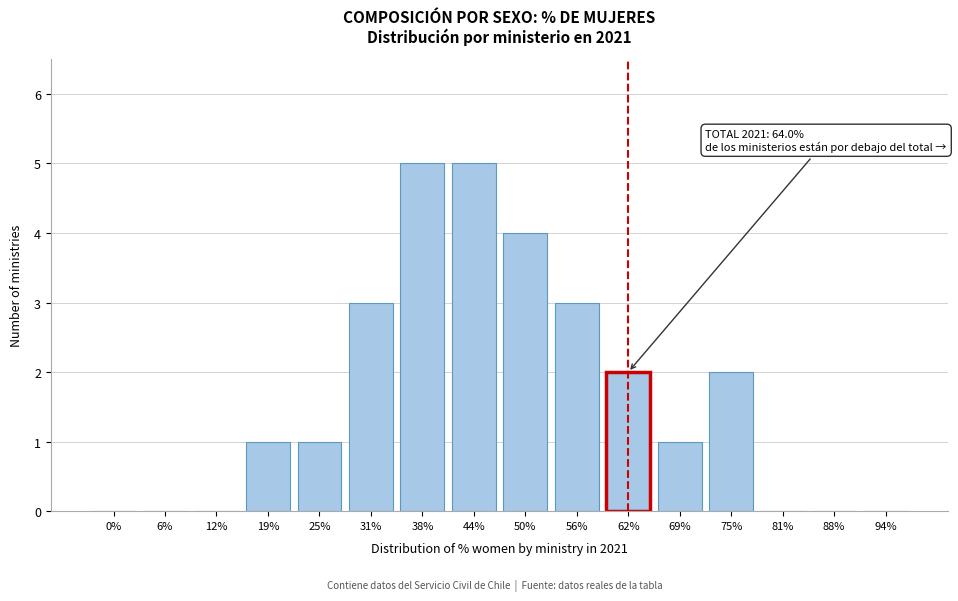

Reading left to right, what are all the values shown in this chart?

0%=0	6%=0	12%=0	19%=1	25%=1	31%=3	38%=5	44%=5	50%=4	56%=3	62%=2	69%=1	75%=2	81%=0	88%=0	94%=0